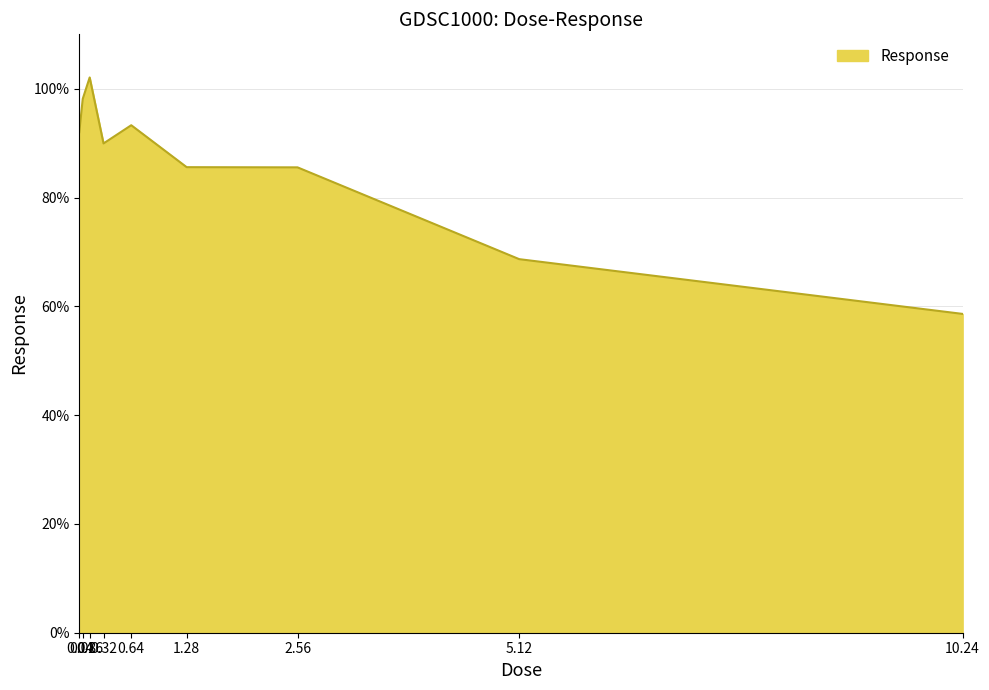

True or false: the data shows 56.7 at 0.32.

False